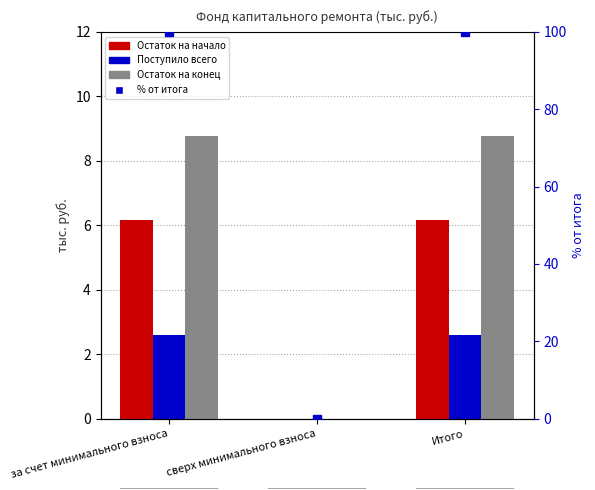

Rank the series at сверх минимального взноса from lowest to highest value.

Остаток на начало, Поступило всего, Остаток на конец, % от итога